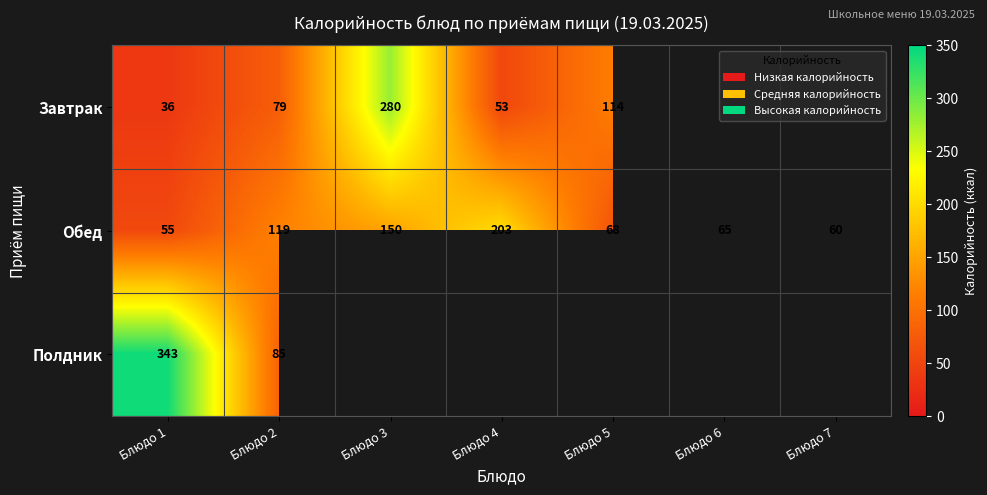

What is the sum of the Завтрак values at Блюдо 1 and Блюдо 5?

150